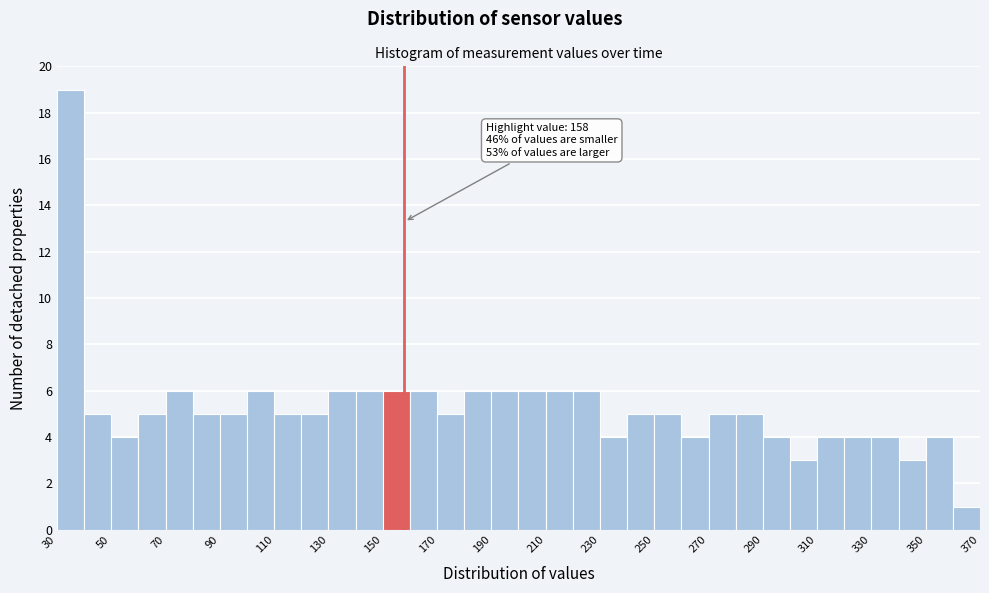

Which range on the x-axis has the tallest bar?

30 to 40